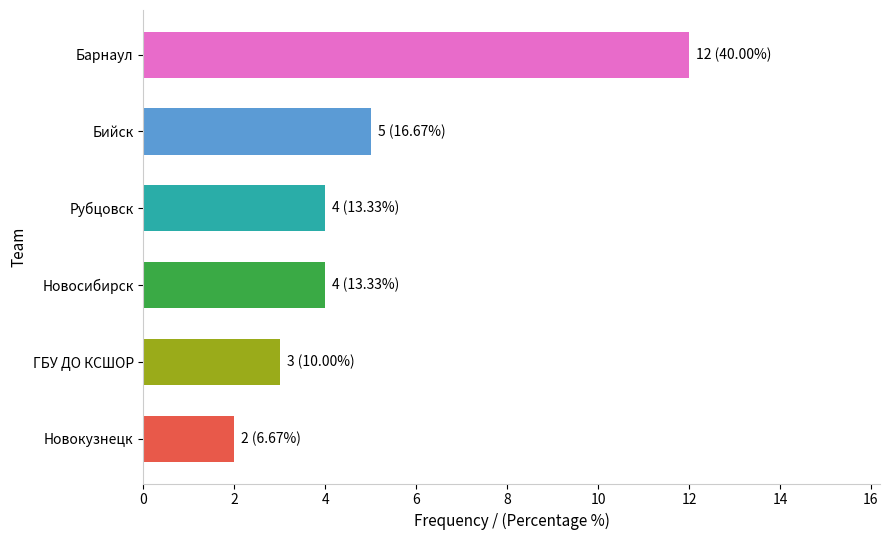

Where is the data nearest to the value 7?

Бийск